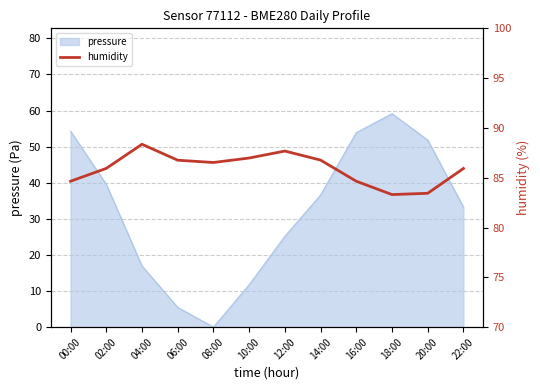

Reading right to left, extract all data points from this chart.

85.9	83.4	83.3	84.7	86.8	87.7	87.0	86.5	86.8	88.4	85.9	84.7